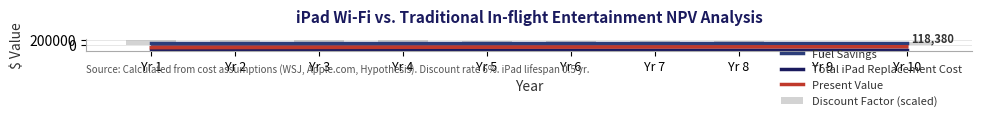

Is it true that Discount Factor (scaled) equals 37660.5 at Yr 10?

False